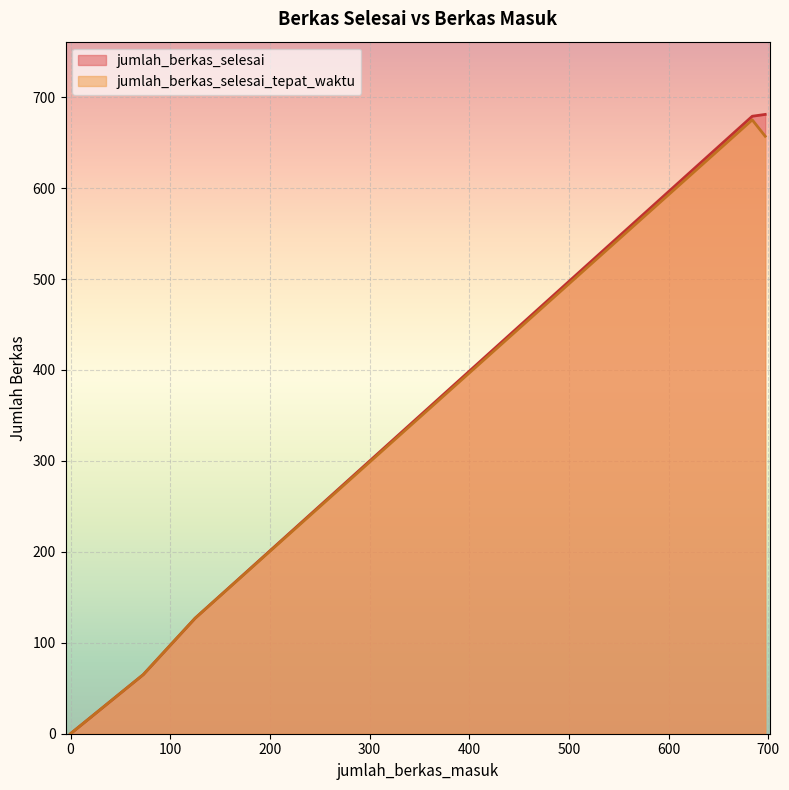

What is the total value across all series at 125?

254